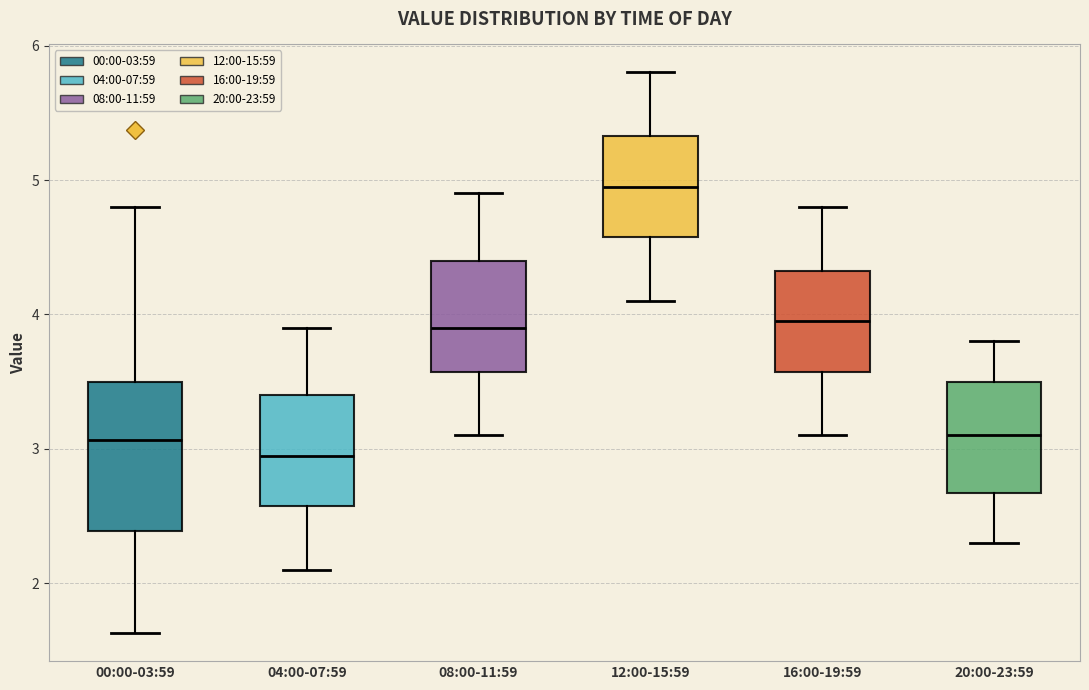

Which box has the highest median line?

12:00-15:59